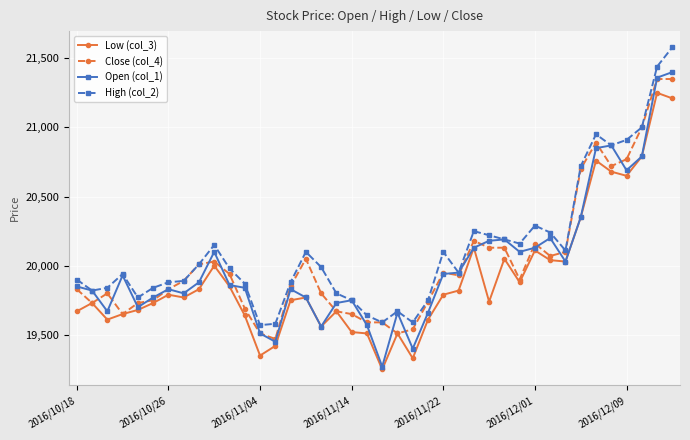

What is the difference between the maximum and minimum values in the Low (col_3) series?

2000